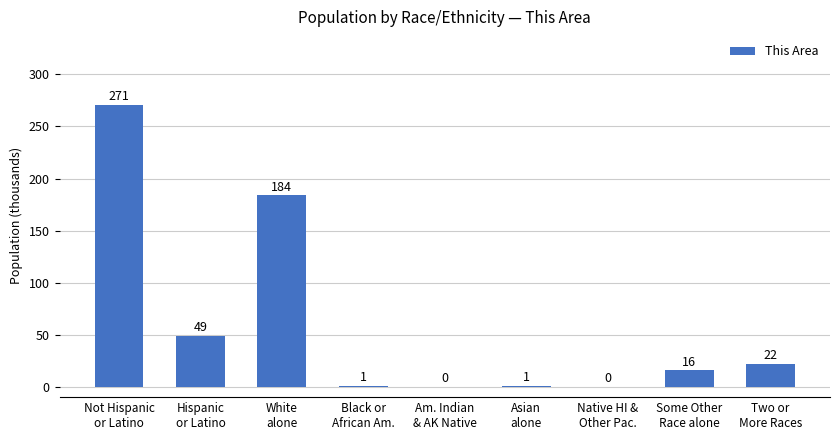

Reading right to left, what are all the values shown in this chart?

Two or
More Races=22	Some Other
Race alone=16	Native HI &
Other Pac.=0	Asian
alone=1	Am. Indian
& AK Native=0	Black or
African Am.=1	White
alone=184	Hispanic
or Latino=49	Not Hispanic
or Latino=271